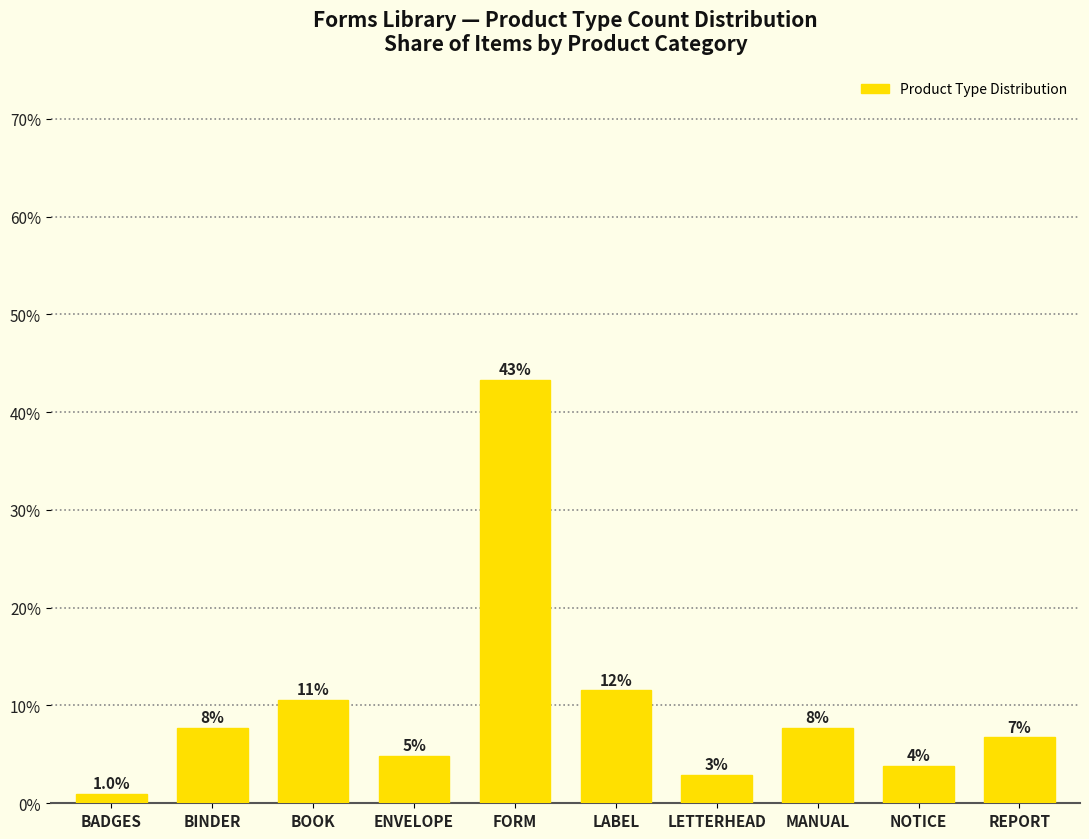

Are the bars horizontal?

No